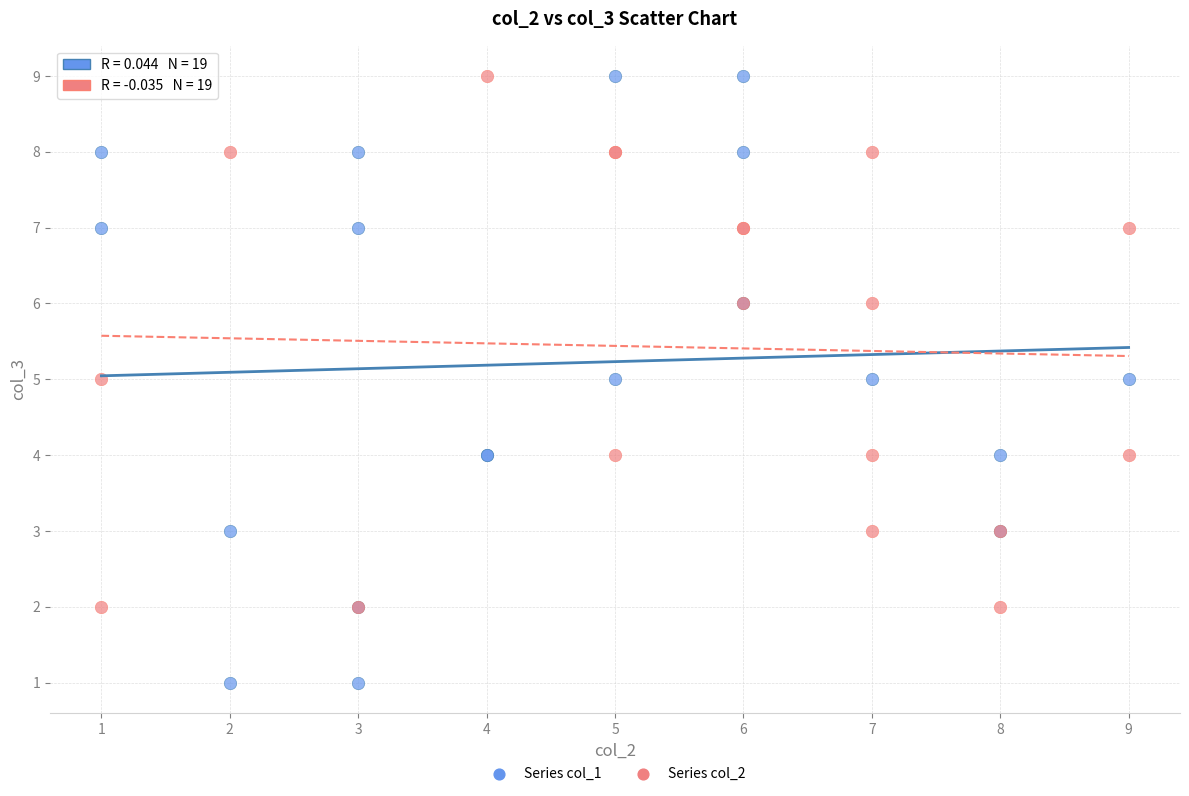

Which series has the widest spread of Y values?

Series col_1